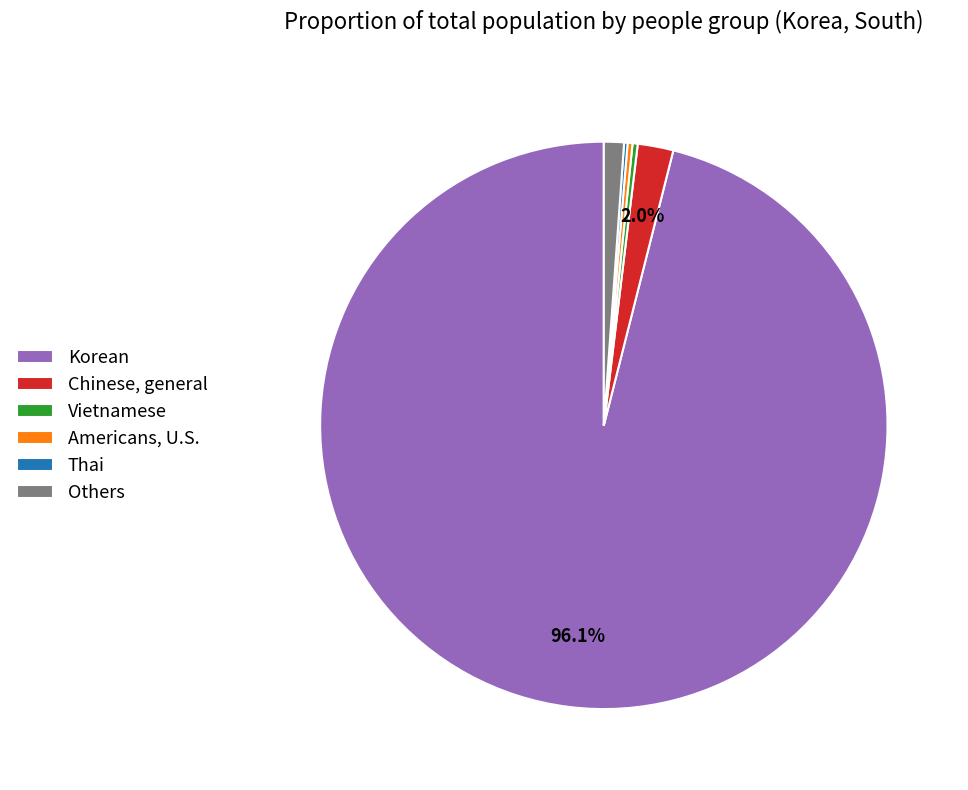

Is there any slice that represents more than half of the pie?

Yes